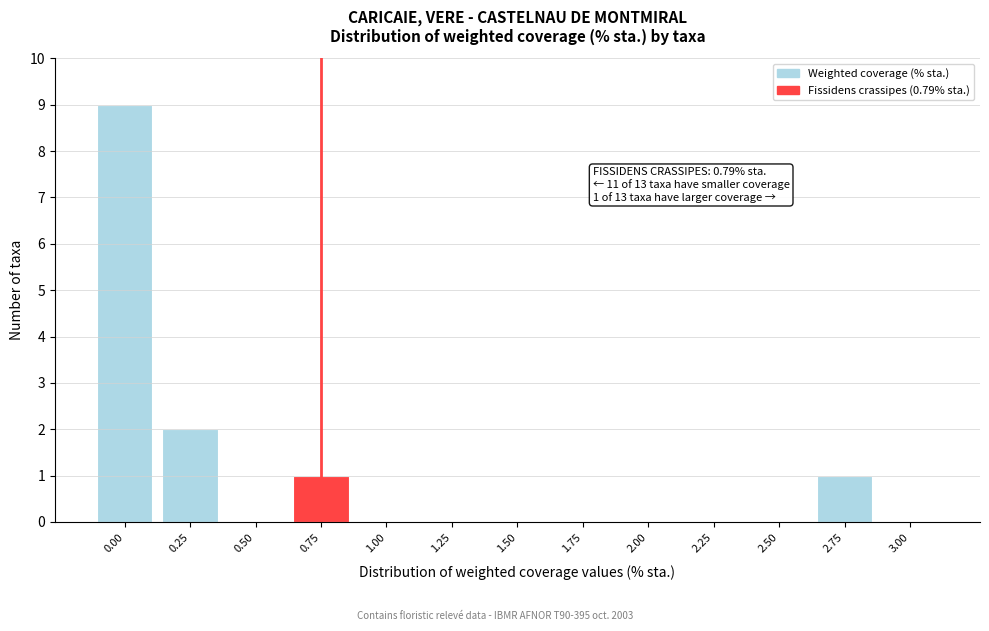

Reading right to left, list all the values displayed in this chart.

3.00=0	2.75=1	2.50=0	2.25=0	2.00=0	1.75=0	1.50=0	1.25=0	1.00=0	0.75=1	0.50=0	0.25=2	0.00=9